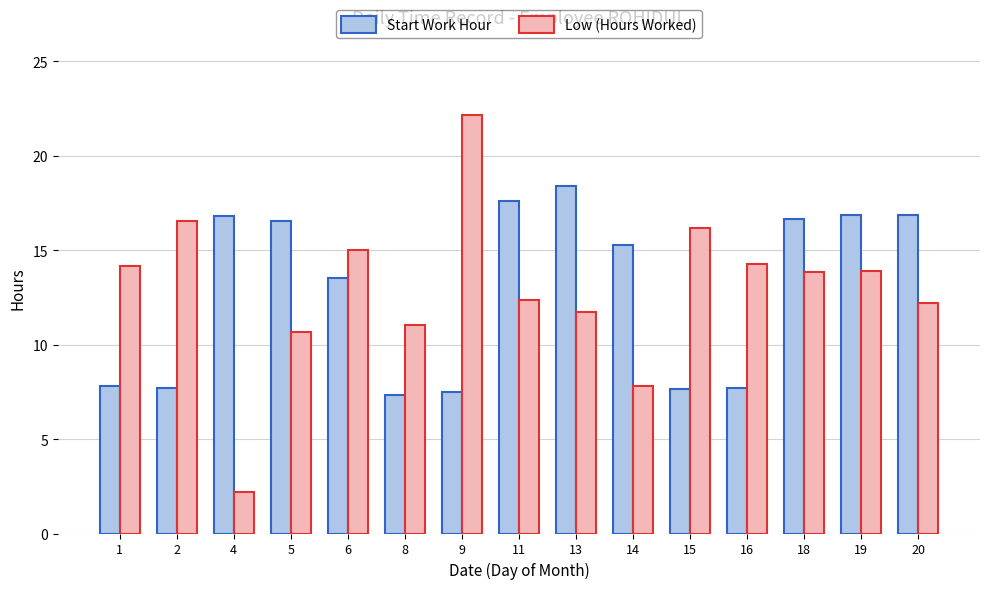

List the series in order of their peak value, lowest first.

Start Work Hour, Low (Hours Worked)